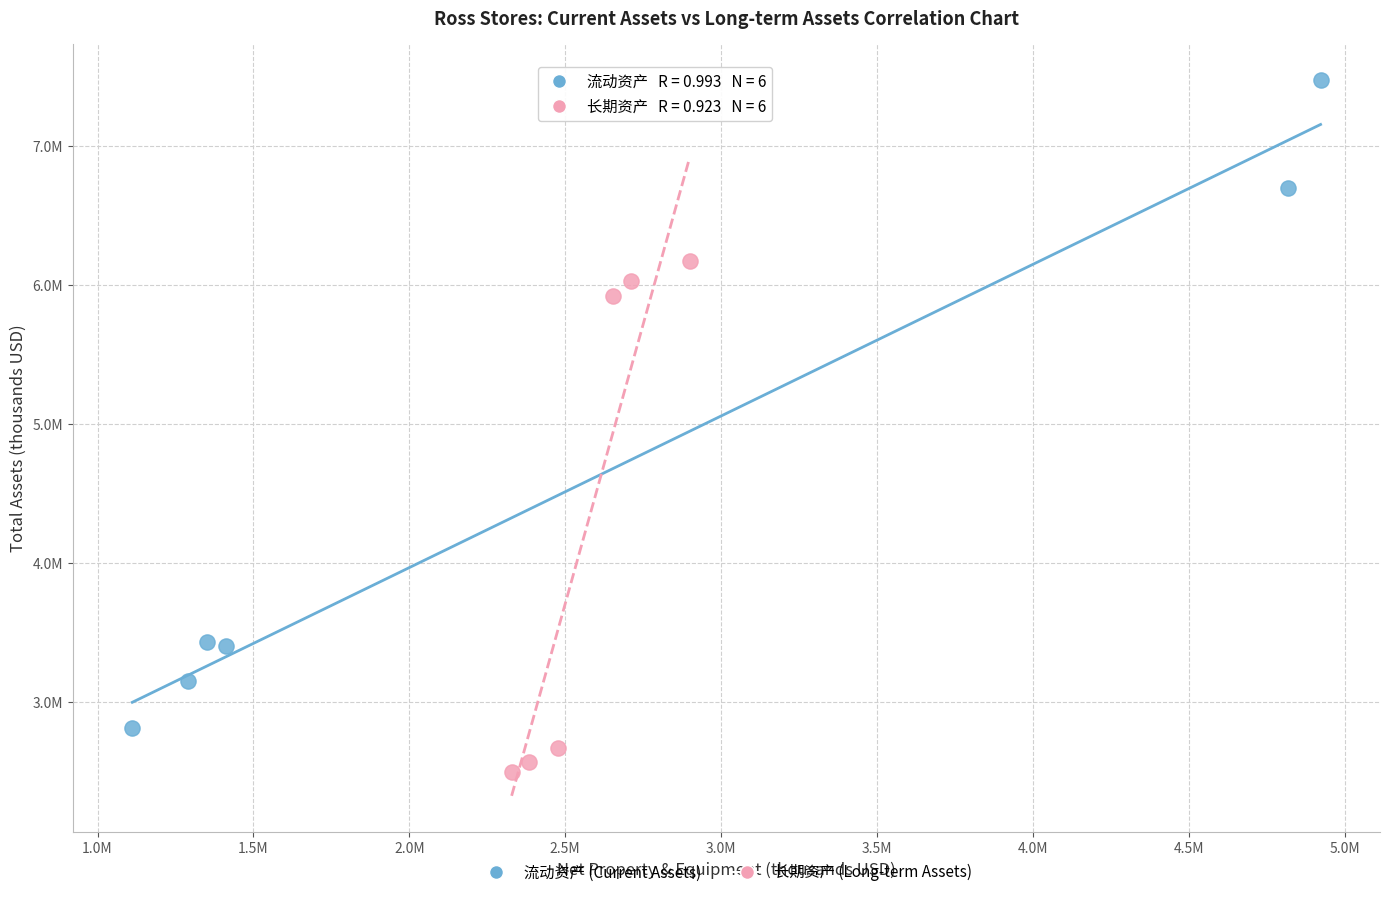

What are all the series names shown in the legend?

流动资产 (Current Assets), 长期资产 (Long-term Assets)